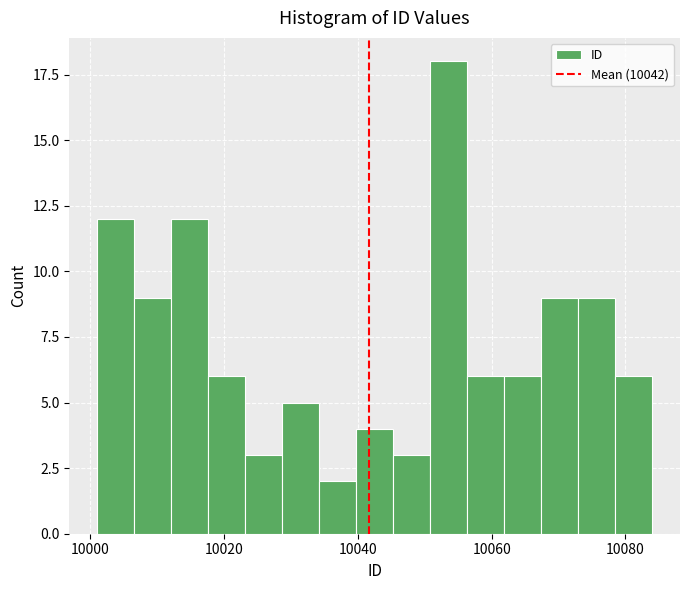

Around what value on the x-axis is the tallest bar? Give the approximate position of its centre, as read against the axis.

10054